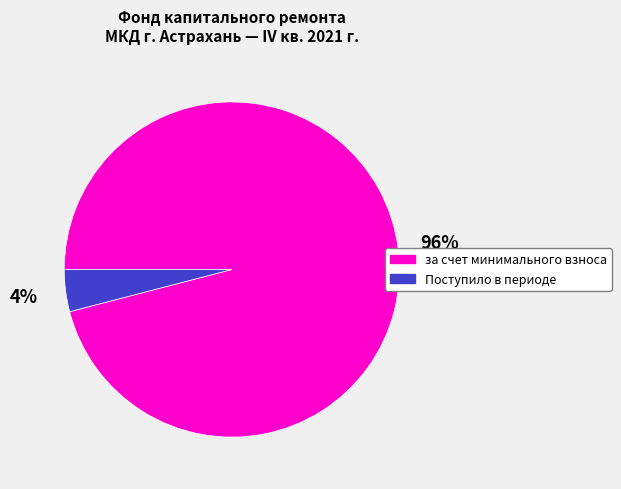

Which category accounts for the majority?

за счет минимального взноса